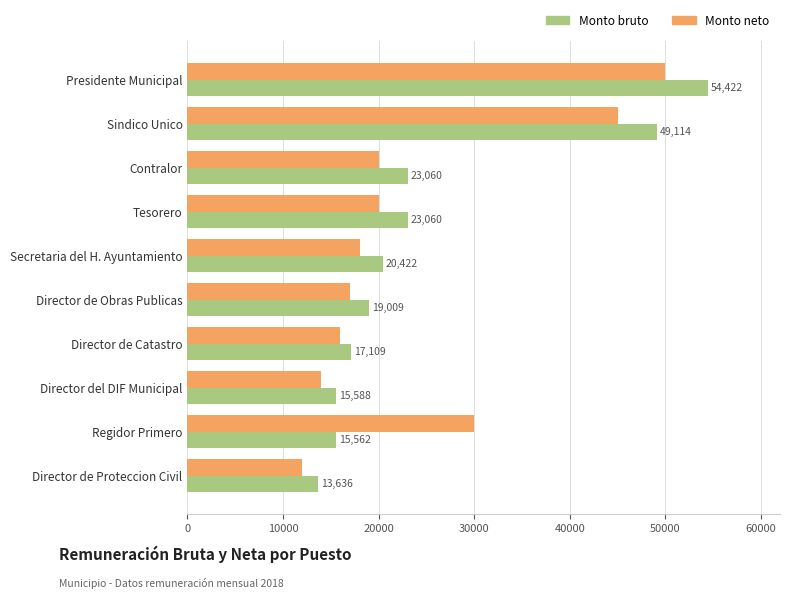

What is the sum of all Monto neto values?

242000.0